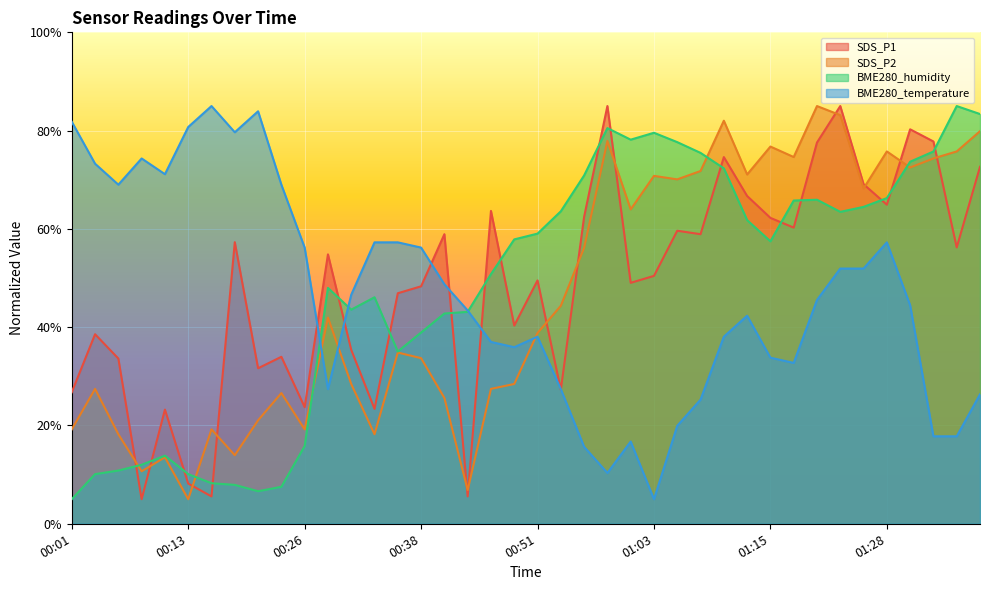

Reading left to right, list all the values displayed in this chart.

SDS_P1: 26.8	38.6	33.6	5.0	23.2	8.2	5.6	57.3	31.6	34.0	23.7	54.8	35.4	23.4	46.9	48.3	58.9	5.6	63.7	40.3	49.5	27.3	62.5	85.0	49.0	50.4	59.6	58.9	74.6	66.7	62.2	60.3	77.6	85.0	69.1	64.9	80.3	77.8	56.2	72.6
SDS_P2: 19.2	27.5	18.2	10.7	13.5	5.0	19.2	14.0	21.1	26.6	19.2	41.9	28.4	18.2	34.8	33.7	25.6	6.8	27.5	28.4	38.8	44.4	56.2	77.9	64.0	70.8	70.1	71.8	82.0	71.1	76.8	74.6	85.0	83.2	68.2	75.8	72.5	74.3	75.8	79.9
BME280_humidity: 5.0	10.1	10.8	12.0	13.9	10.1	8.3	7.9	6.6	7.5	15.8	48.0	43.6	46.1	35.0	38.9	42.8	43.1	50.8	57.9	59.0	63.6	70.9	80.5	78.2	79.6	77.7	75.5	72.3	61.8	57.5	65.8	65.9	63.5	64.5	66.3	73.7	75.7	85.0	83.4
BME280_temperature: 81.8	73.3	69.0	74.3	71.1	80.7	85.0	79.7	83.9	69.0	56.2	27.4	46.6	57.3	57.3	56.2	48.7	43.4	37.0	35.9	38.1	27.4	15.7	10.3	16.7	5.0	19.9	25.3	38.1	42.3	33.8	32.7	45.5	51.9	51.9	57.3	44.5	17.8	17.8	26.3